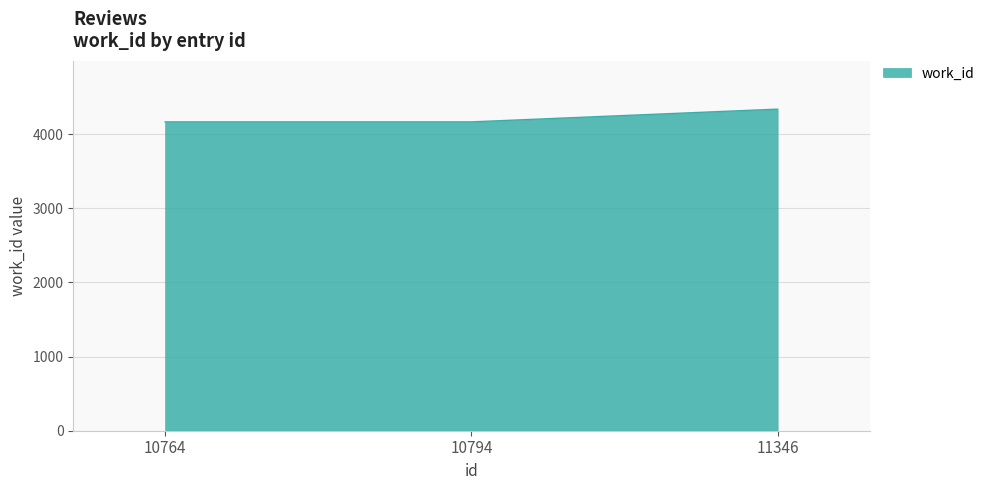

What is the approximate value at 10764?

4167